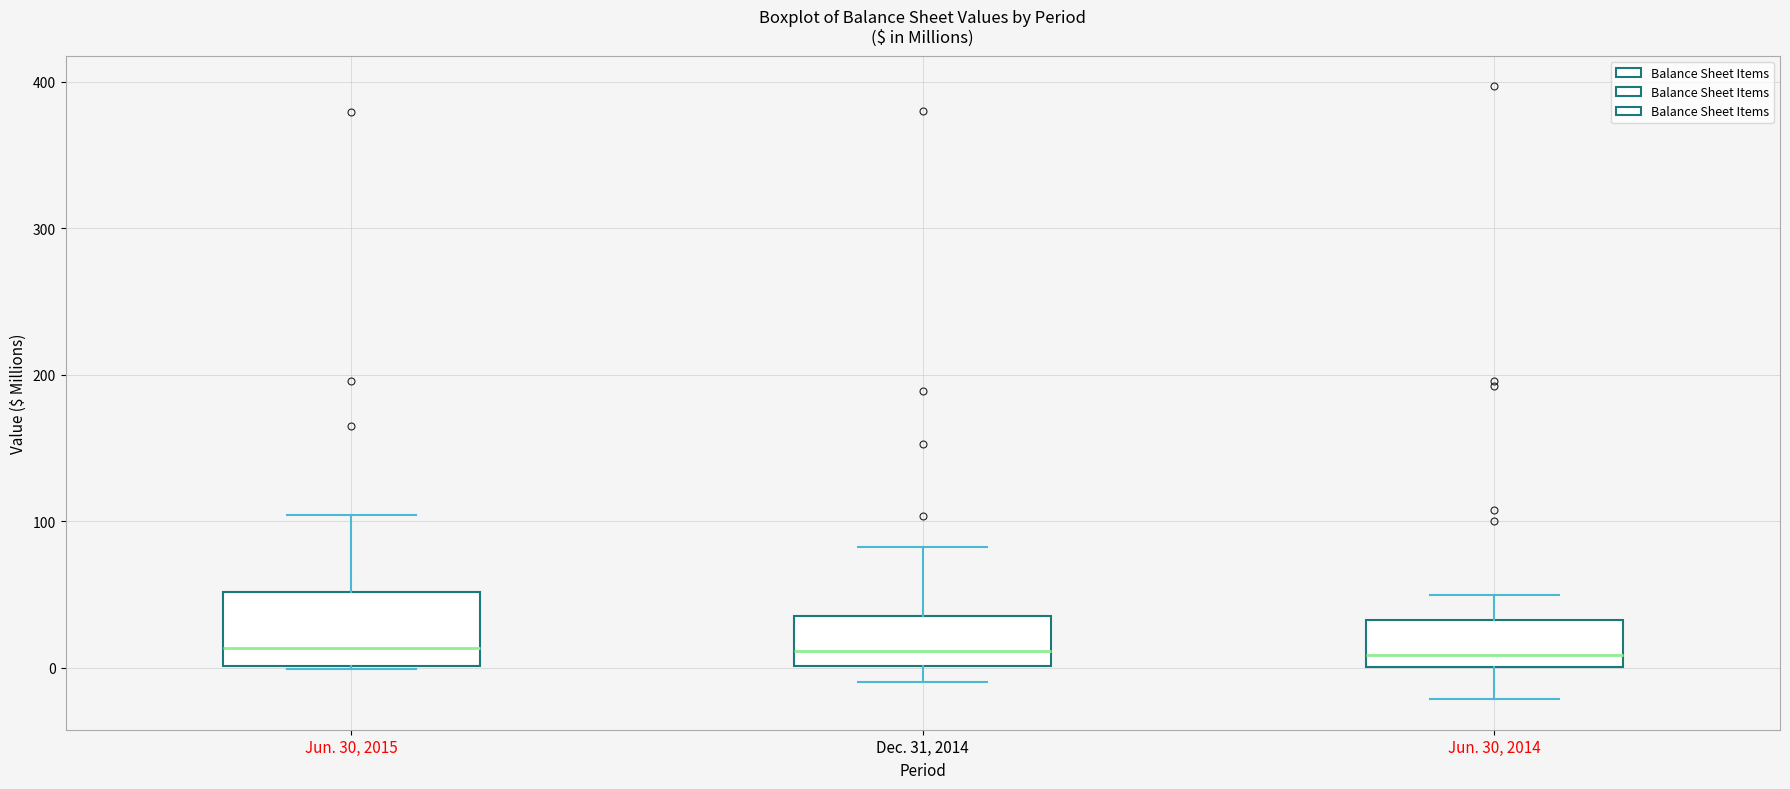

Which box is the tallest, from its lower edge to its upper edge?

Jun. 30, 2015